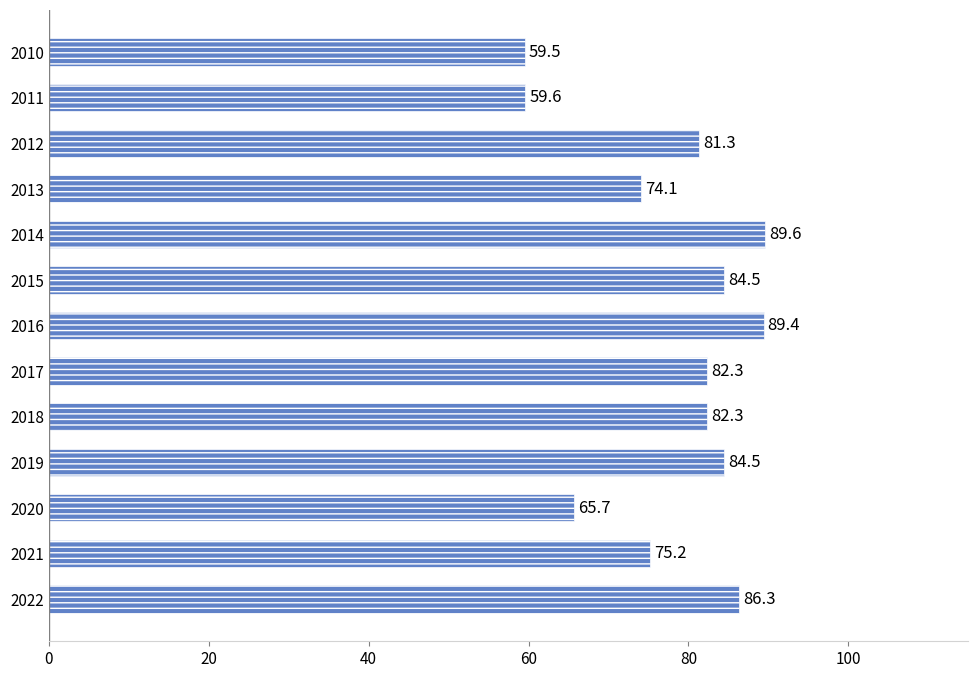

What is the minimum value shown in the chart?

59.5